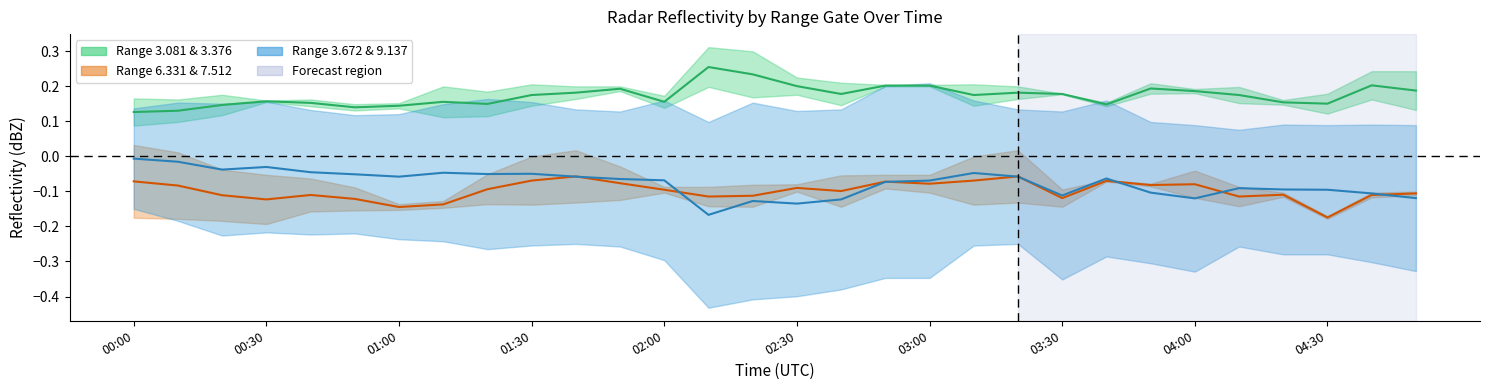

Reading right to left, transcribe all the data shown in this chart.

Range 3.081 & 3.376 (mid): 0.2	0.2	0.2	0.2	0.2	0.2	0.2	0.1	0.2	0.2	0.2	0.2	0.2	0.2	0.2	0.2	0.3	0.2	0.2	0.2	0.2	0.2	0.2	0.1	0.1	0.2	0.2	0.1	0.1	0.1
Range 6.331 & 7.512 (mid): -0.1	-0.1	-0.2	-0.1	-0.1	-0.1	-0.1	-0.1	-0.1	-0.1	-0.1	-0.1	-0.1	-0.1	-0.1	-0.1	-0.1	-0.1	-0.1	-0.1	-0.1	-0.1	-0.1	-0.1	-0.1	-0.1	-0.1	-0.1	-0.1	-0.1
Range 3.672 & 9.137 (mid): -0.1	-0.1	-0.1	-0.1	-0.1	-0.1	-0.1	-0.1	-0.1	-0.1	-0.0	-0.1	-0.1	-0.1	-0.1	-0.1	-0.2	-0.1	-0.1	-0.1	-0.0	-0.1	-0.0	-0.1	-0.1	-0.0	-0.0	-0.0	-0.0	-0.0